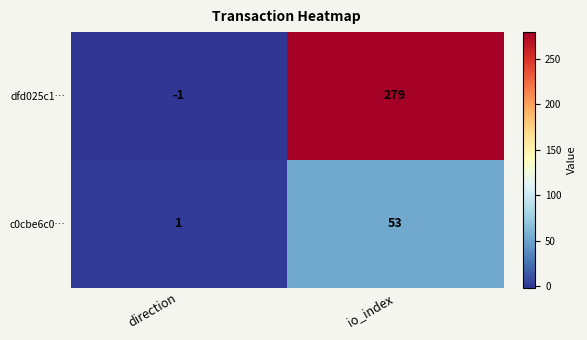

Which label corresponds to the largest value in the chart?

io_index